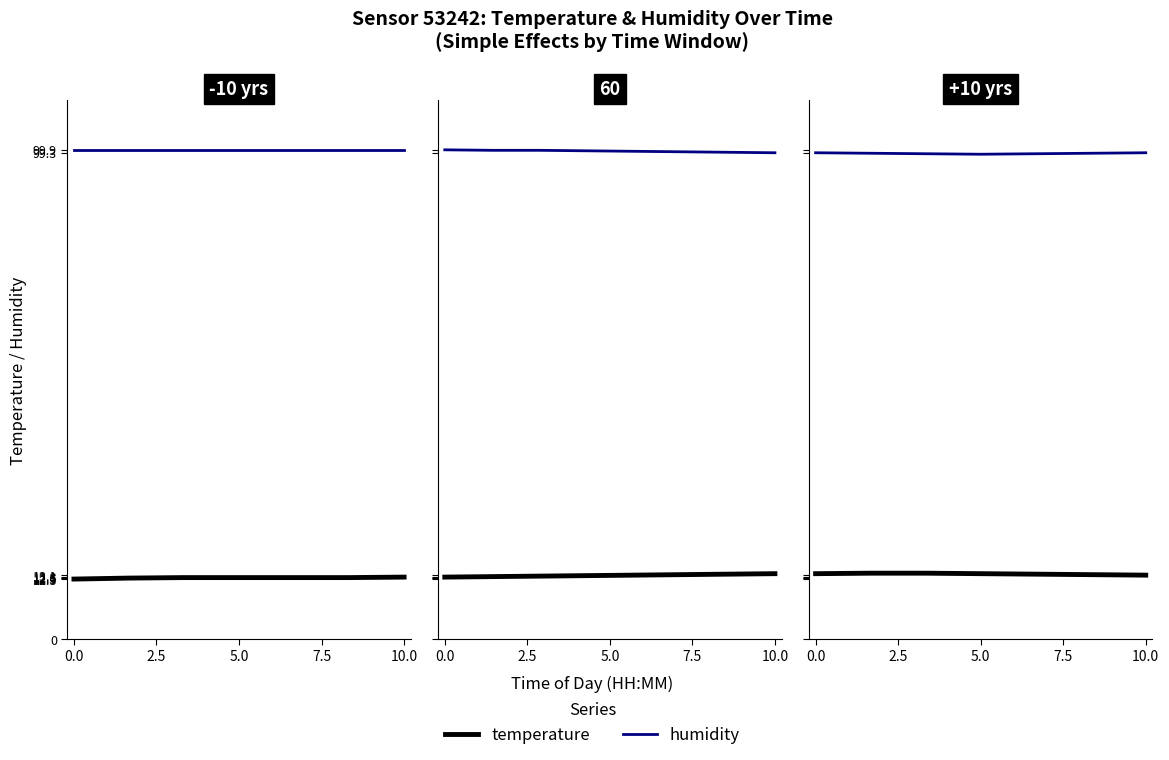

True or false: humidity and temperature cross at least once.

False